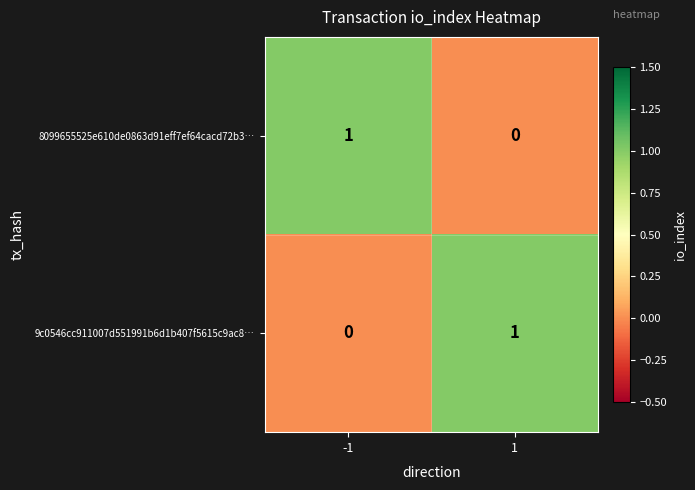

The 8099655525e610de0863d91eff7ef64cacd72b3… series shows 0 at 1. True or false?

True